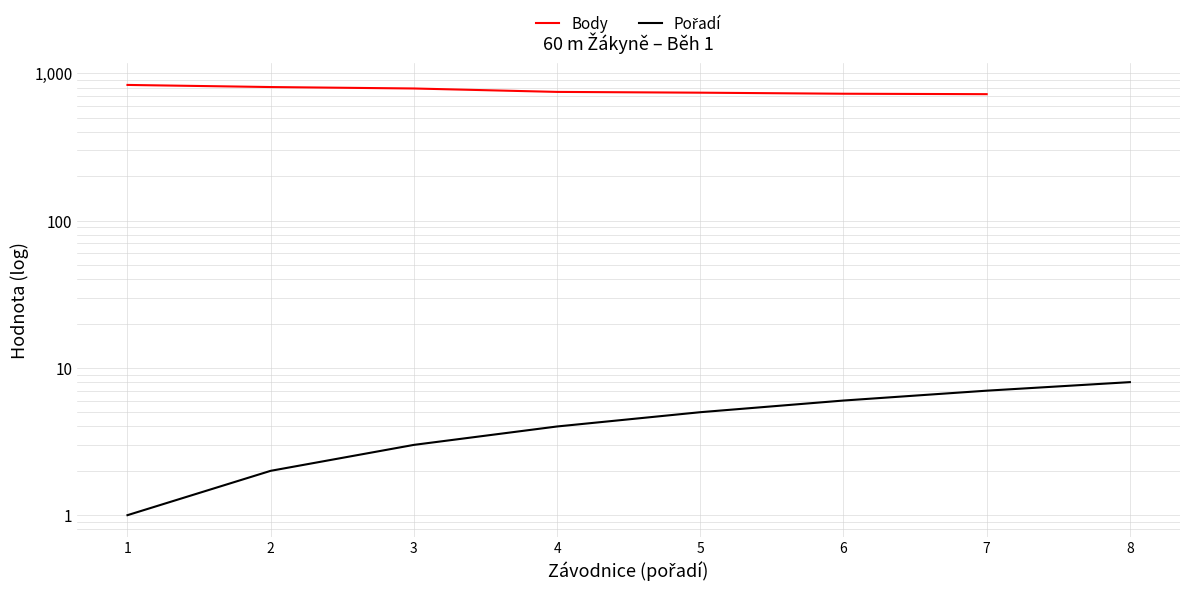

Is the value of Pořadí at 4 greater than the value of Body at 6?

No